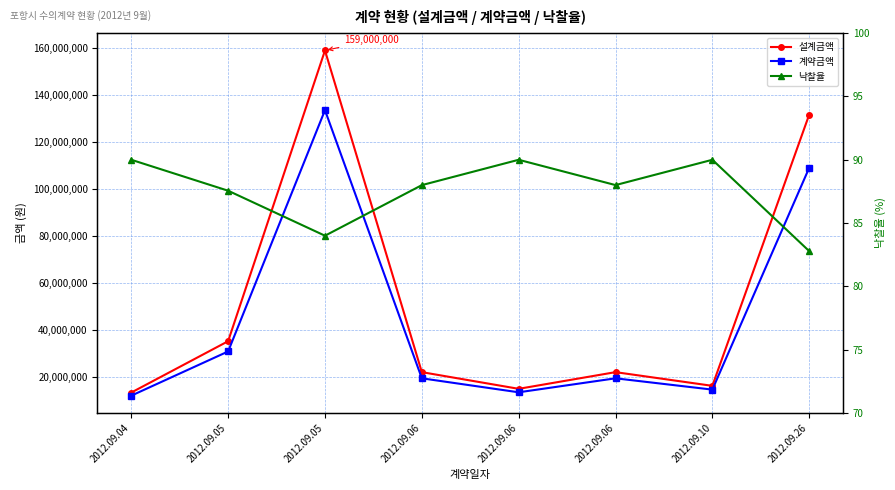

What is the difference between the second highest and minimum values in the 낙찰율 series?

7.2